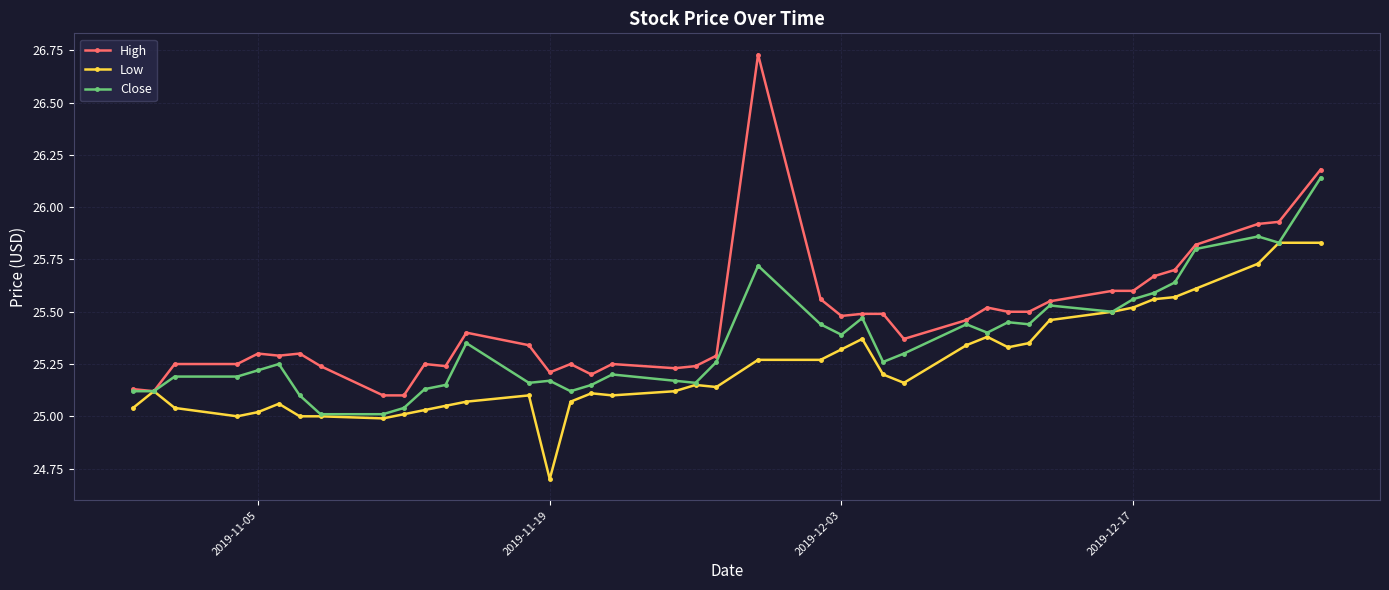

At how many categories does at least one series exceed 24?

40